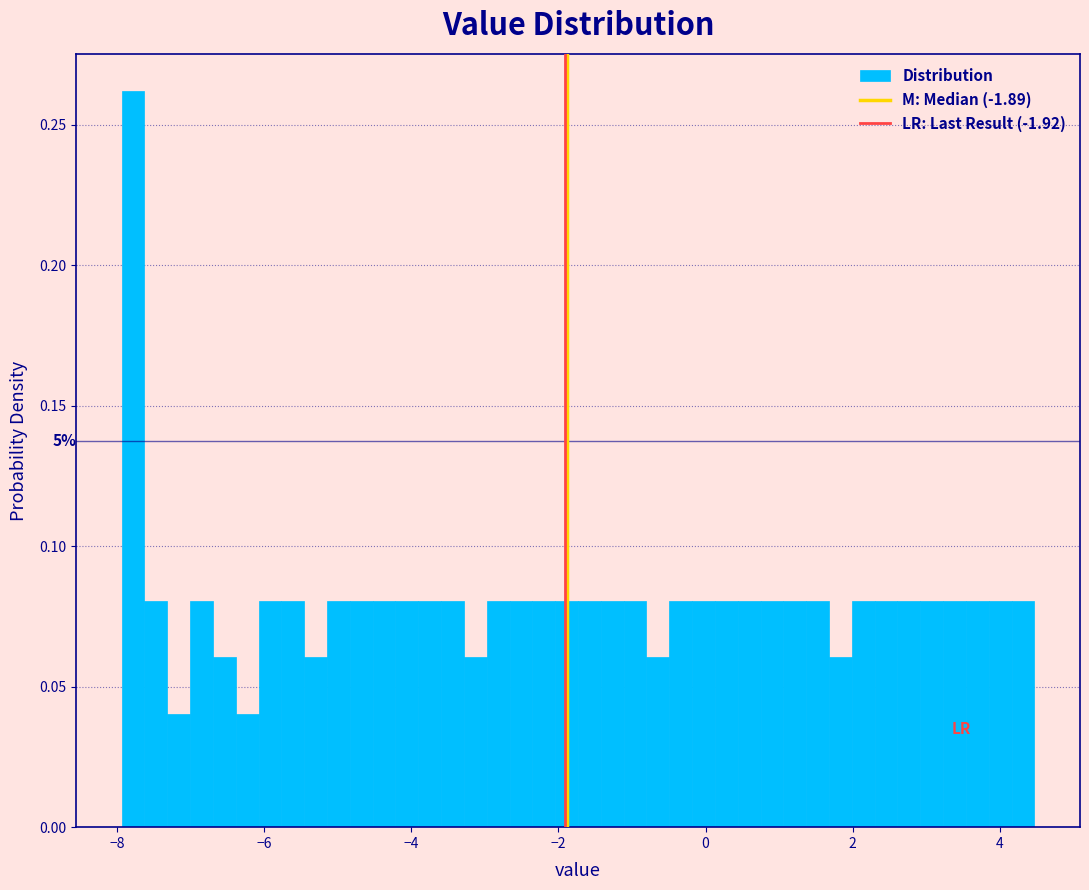

Around what value on the x-axis is the tallest bar? Give the approximate position of its centre, as read against the axis.

-7.8